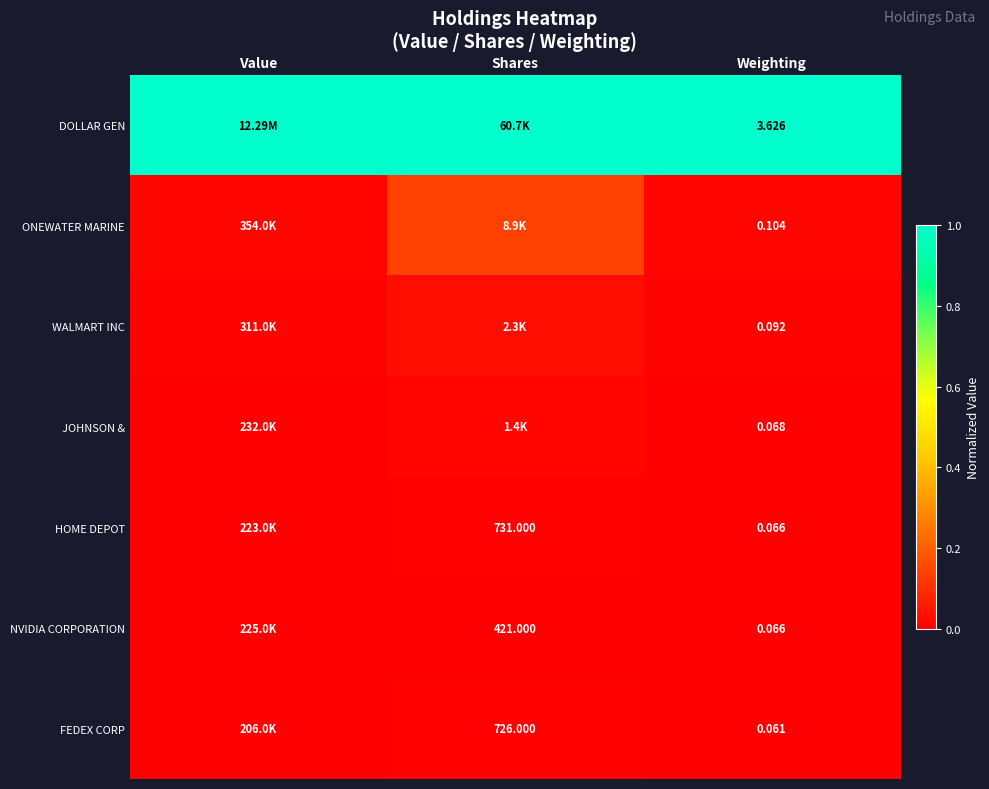

At which category does the chart reach its minimum across all series?

Shares